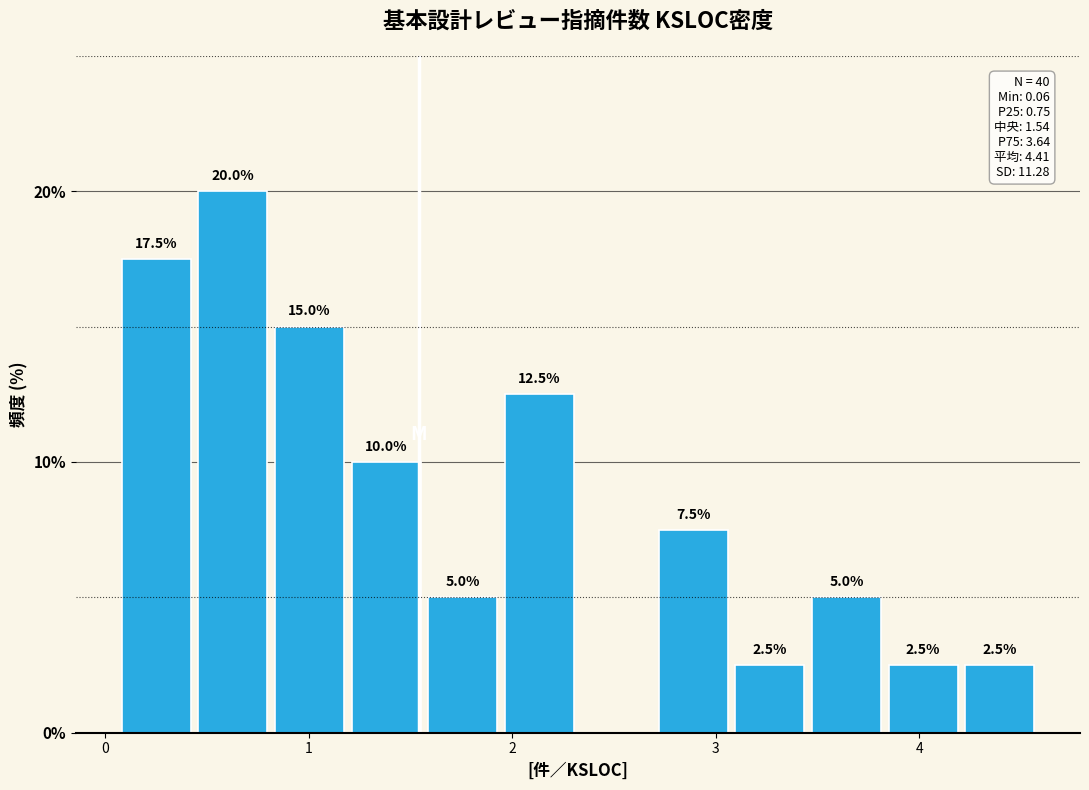

Around what value on the x-axis is the tallest bar? Give the approximate position of its centre, as read against the axis.

0.6